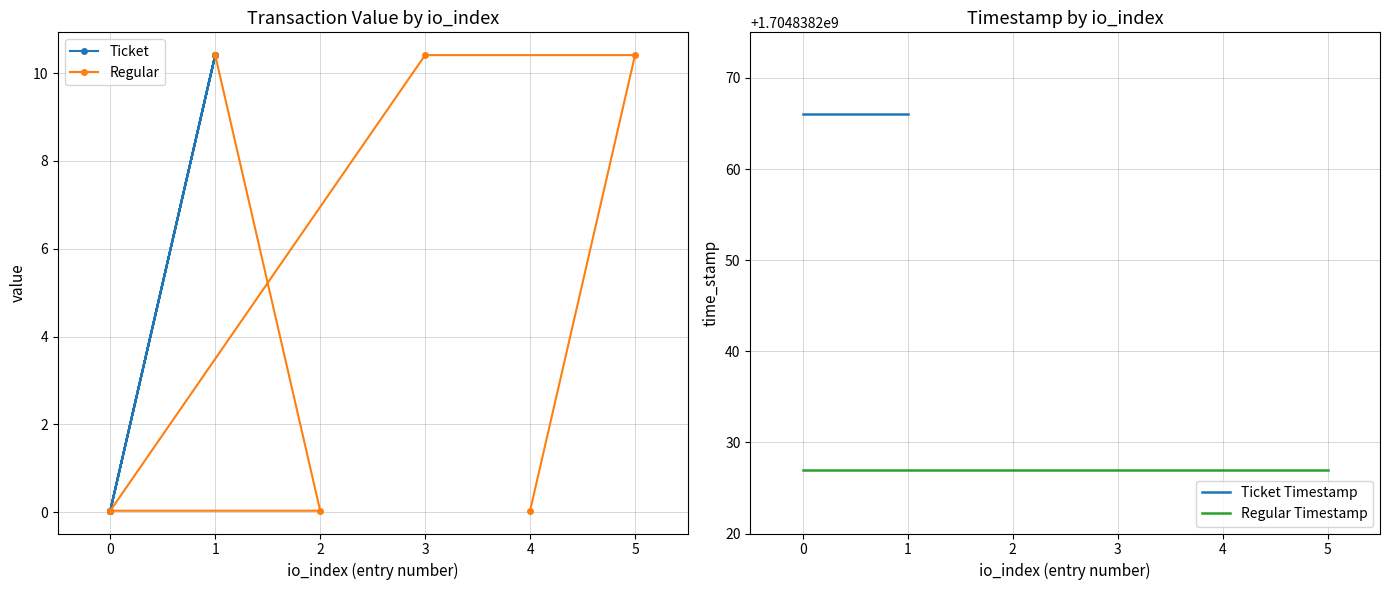

True or false: Regular has a value of 0.0 at 0.

True